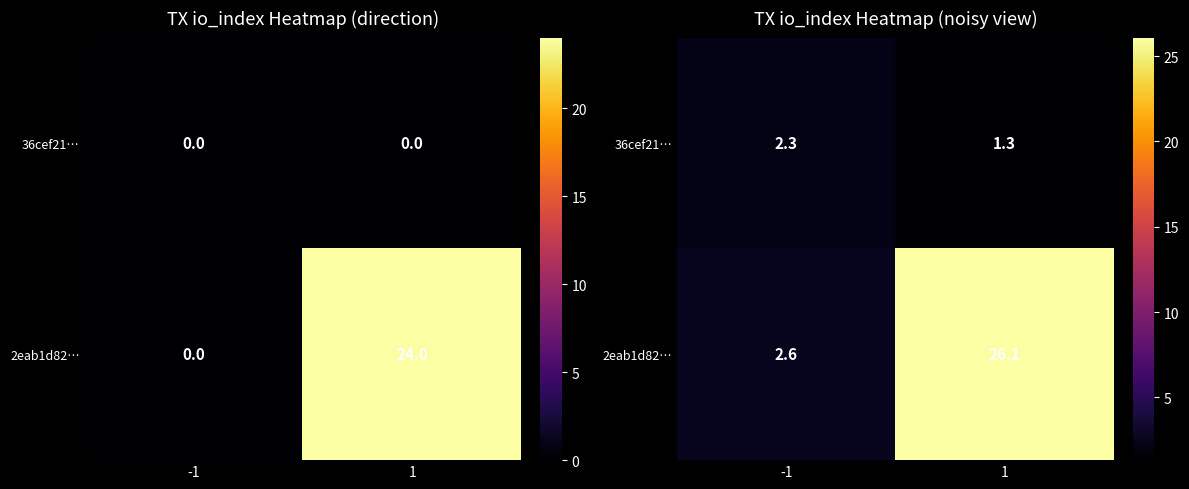

What is the average value of the 2eab1d82… series?

14.3